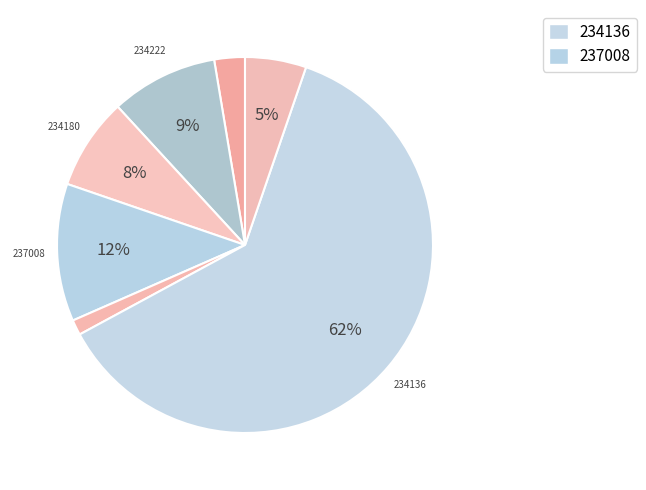

What is the smallest slice in the pie chart?

231908